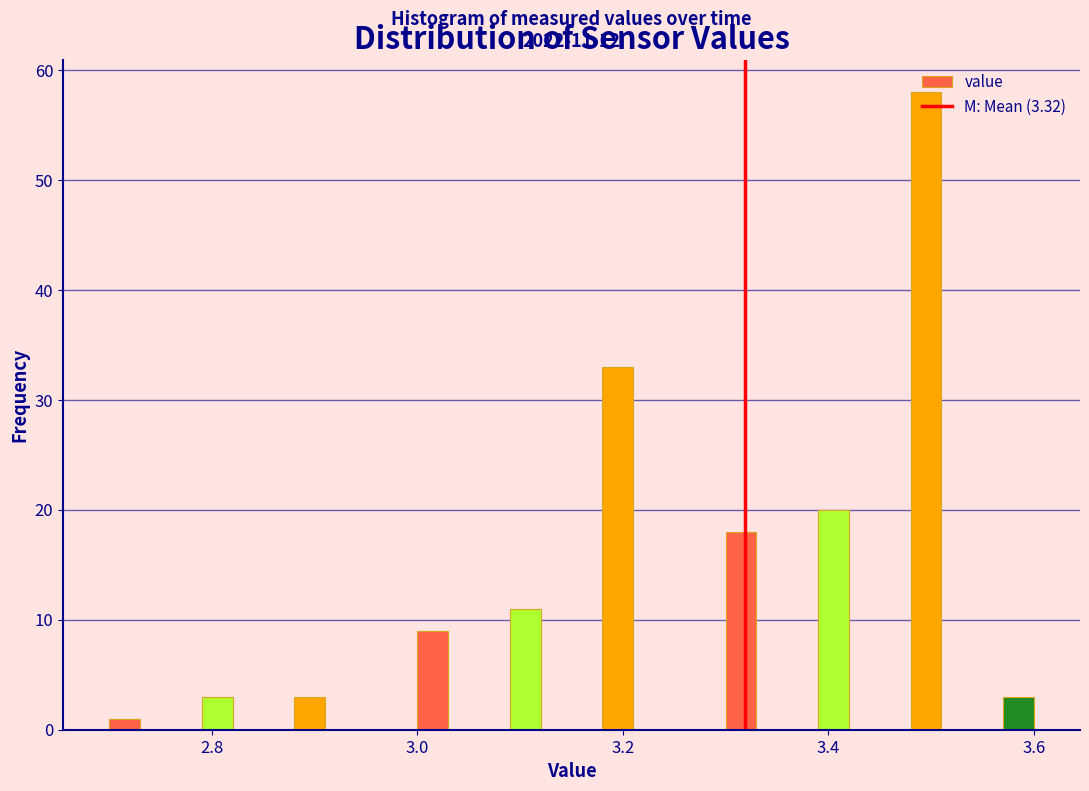

Around what value on the x-axis is the tallest bar? Give the approximate position of its centre, as read against the axis.

3.50